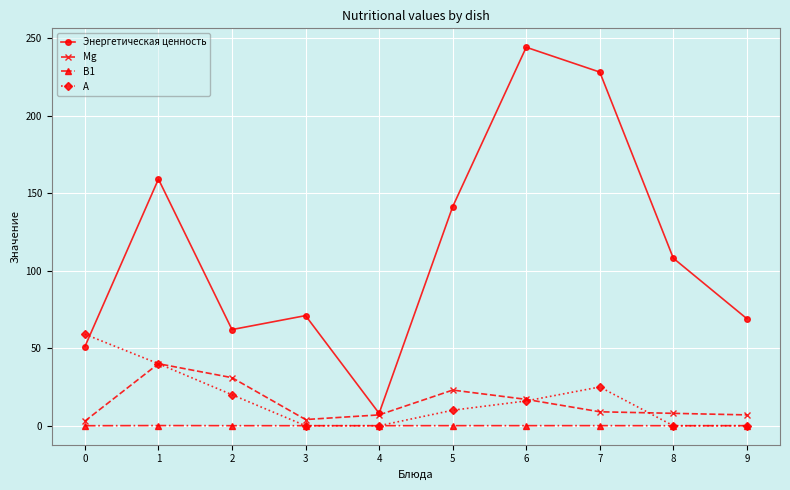

Which series has the largest total across all categories?

Энергетическая ценность